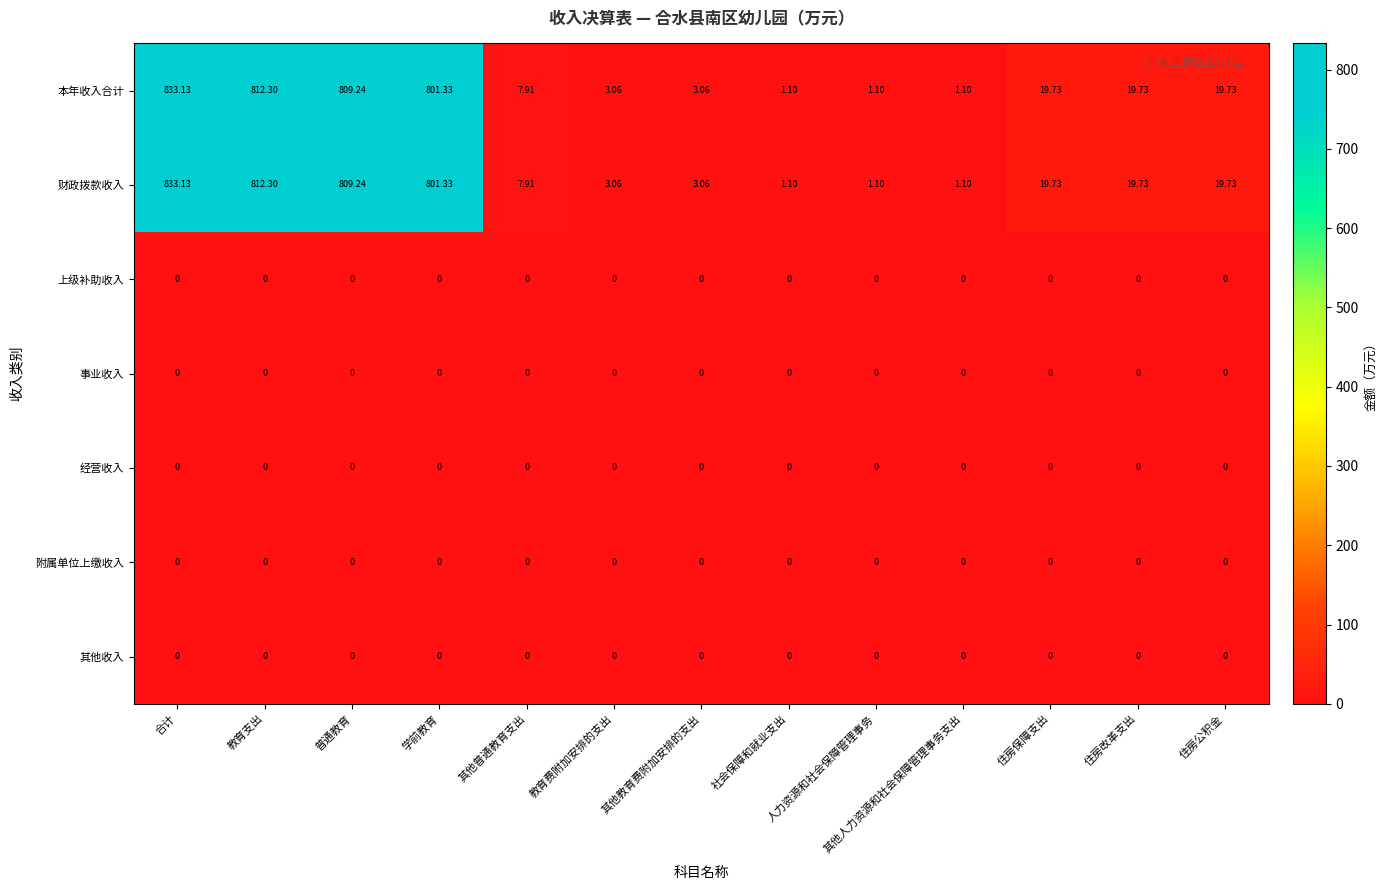

At which category is the sum across all series the highest?

合计